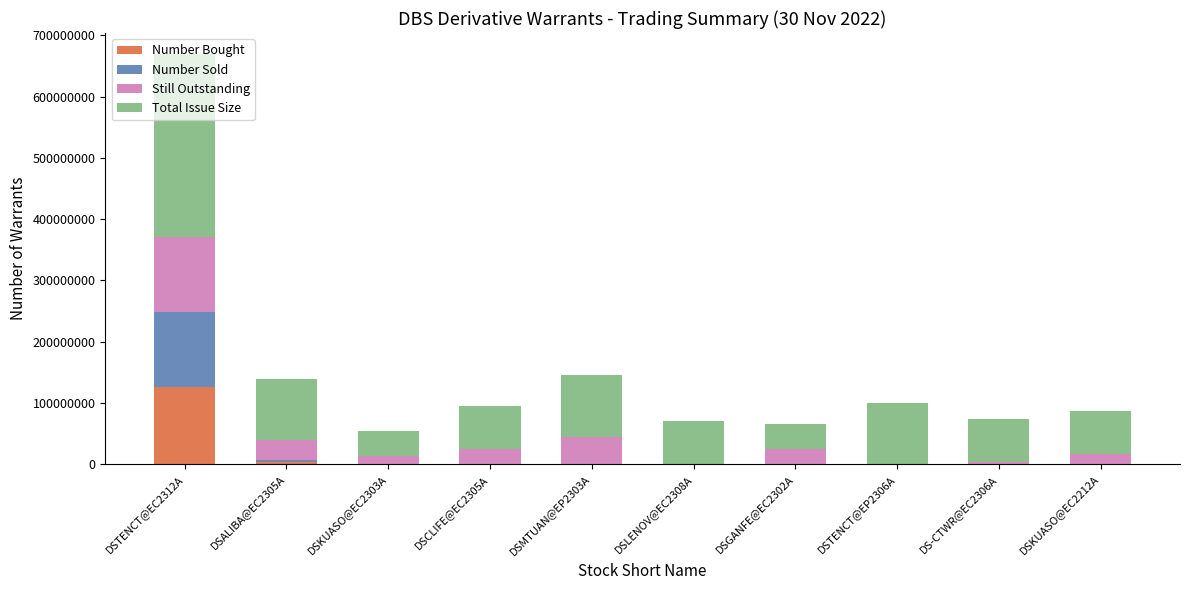

What is the maximum value for Number Bought?

126550000